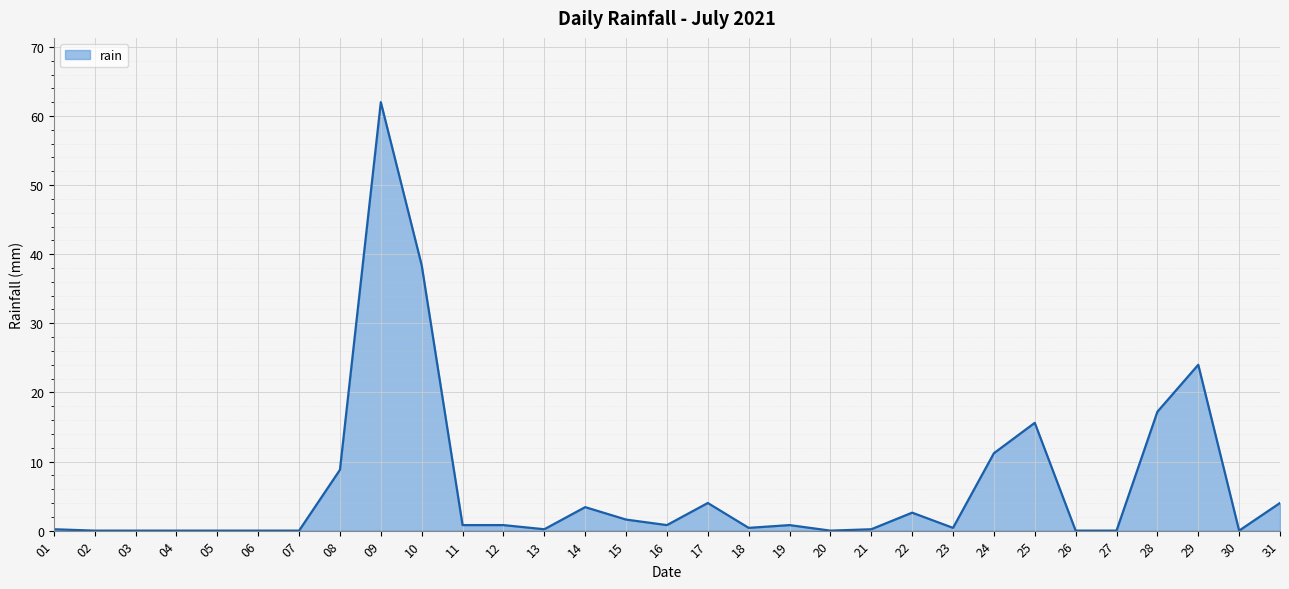

Where is the data nearest to the value 31?

29